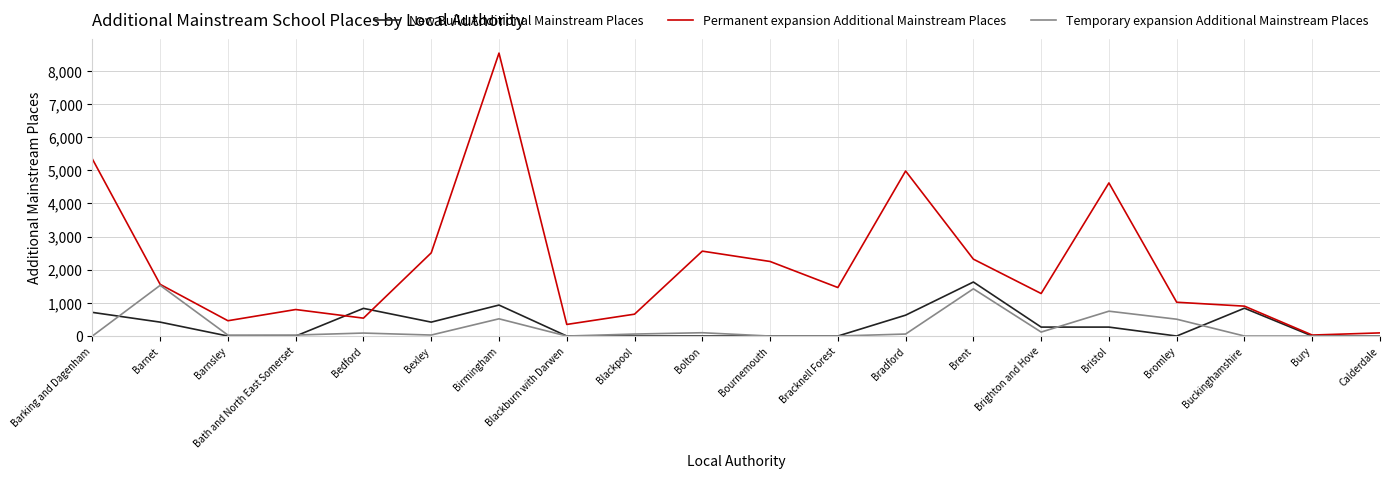

What value does the Temporary expansion Additional Mainstream Places series have at Barnet?

1530